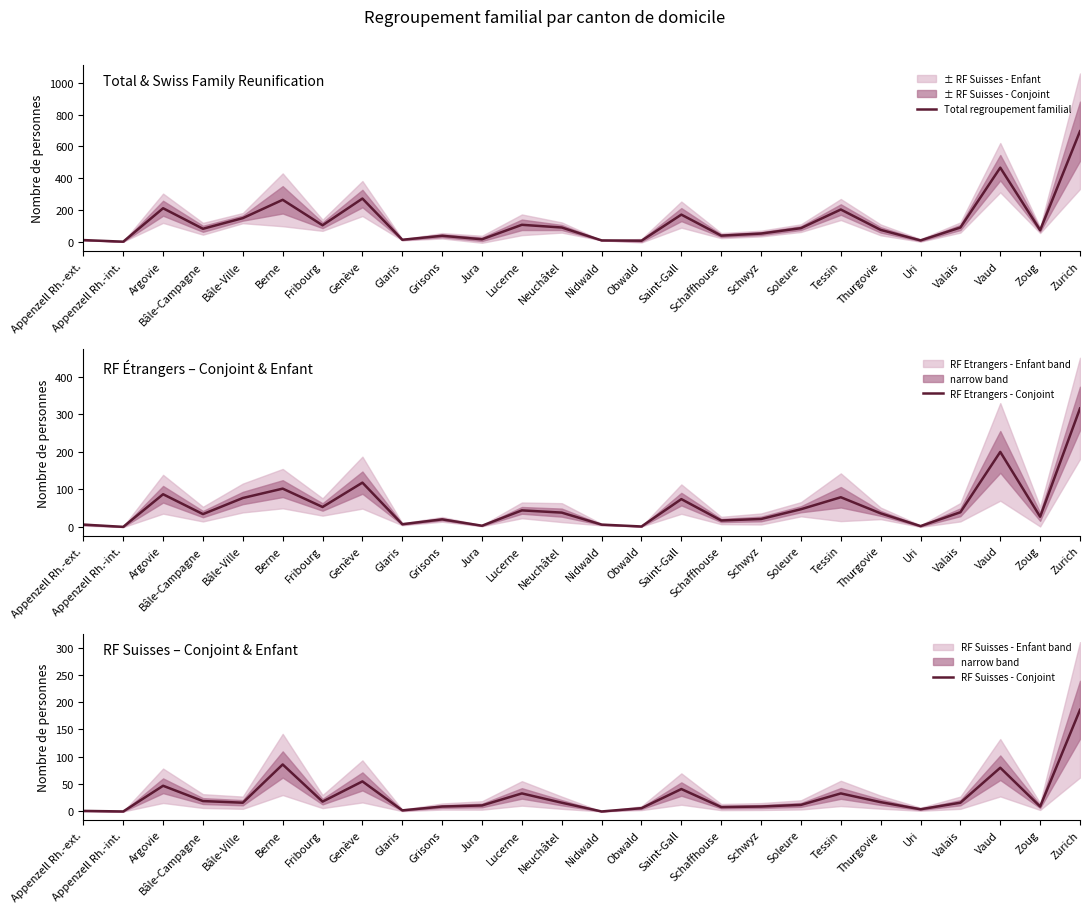

In Total regroupement familial, how many points are lower than both neighbors (excluding endpoints)?

9